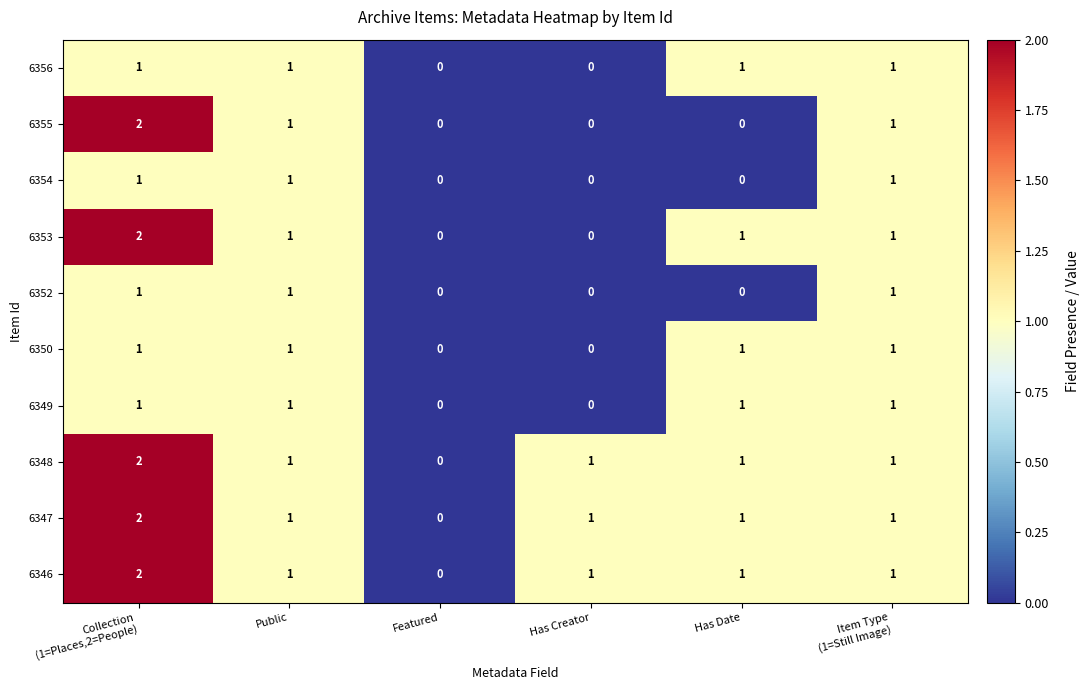

What is the total value across all series at Has Date?

7